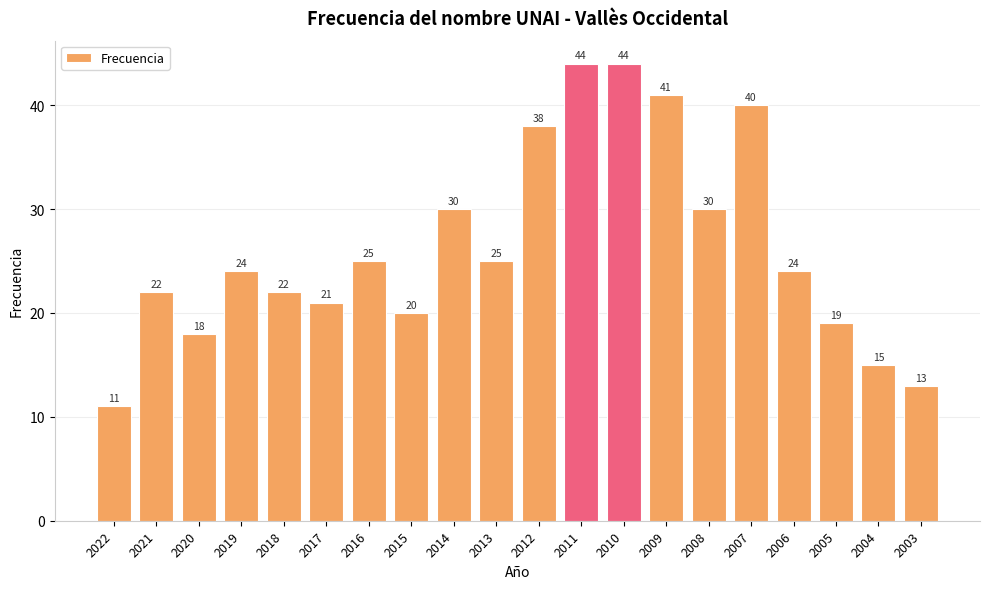

What is the greatest value displayed?

44